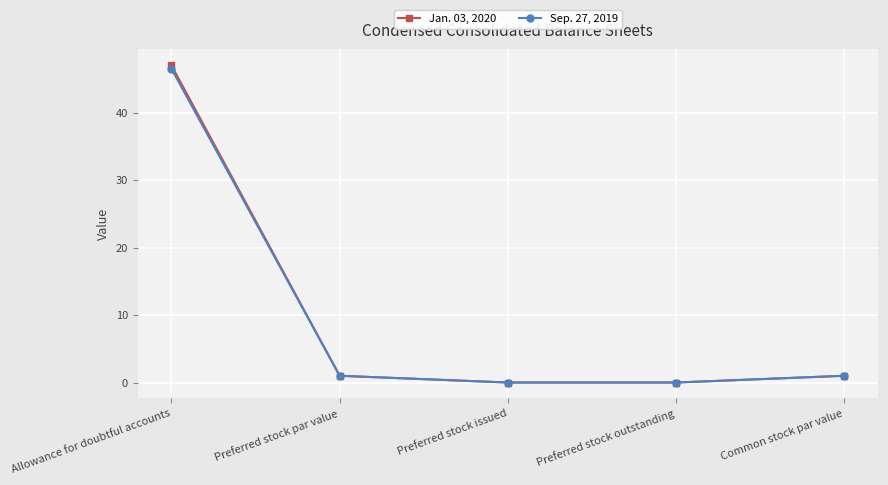

Does the chart have visible grid lines?

Yes